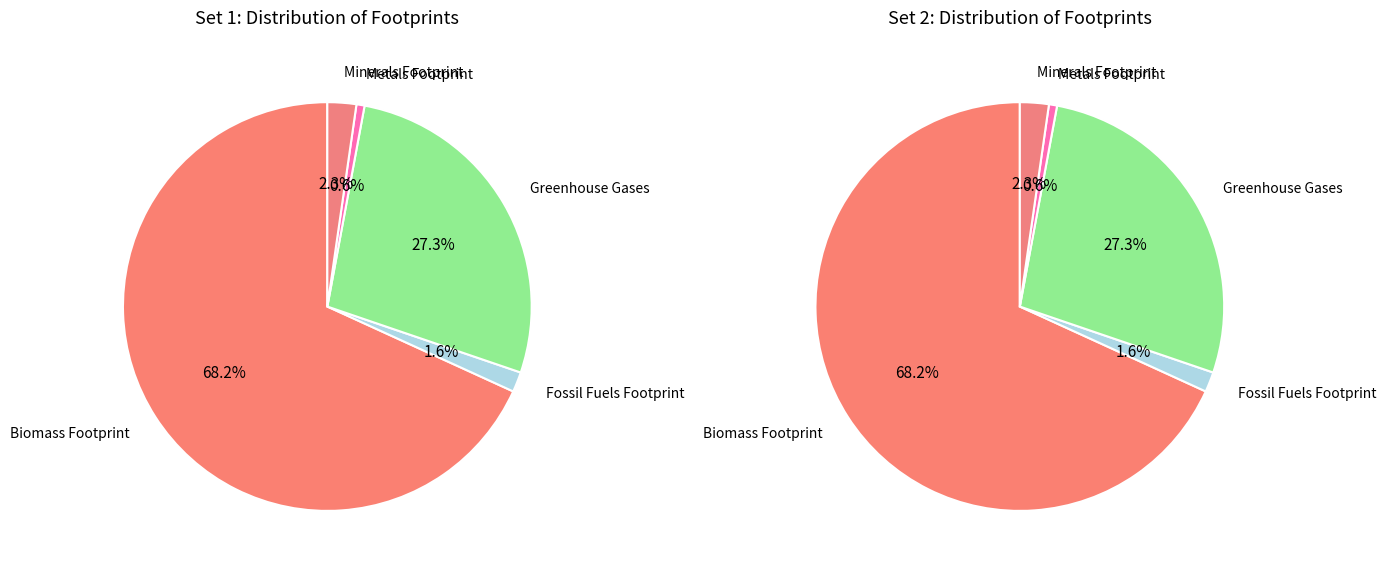

Is Greenhouse Gases the majority of the pie?

No